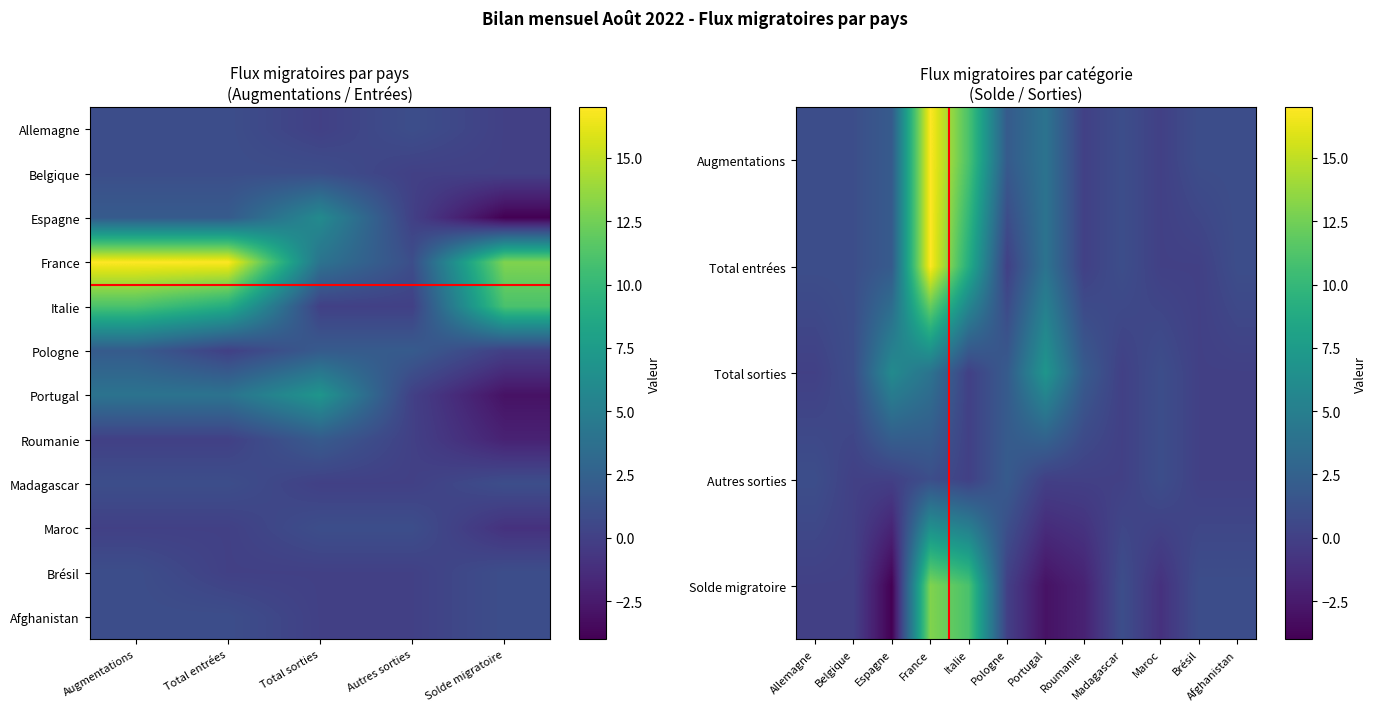

Where is Pologne nearest to the value 1?

Augmentations